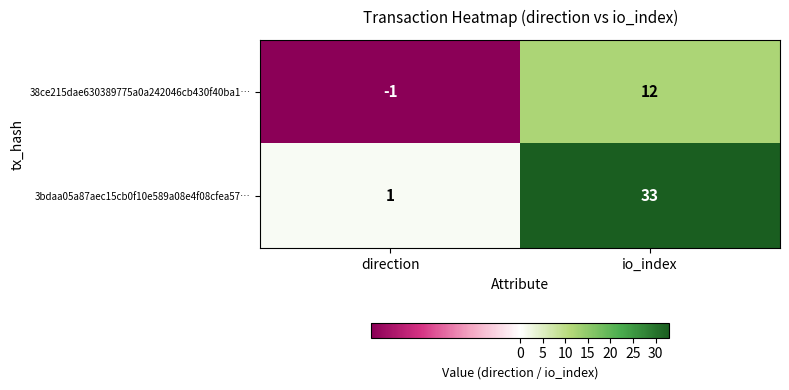

What is the average value of the 38ce215dae630389775a0a242046cb430f40ba1… series?

6